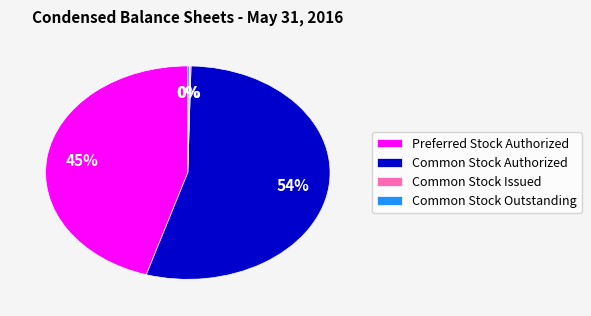

Approximately how many times larger is the value at Preferred Stock Authorized compared to Common Stock Authorized?

0.8